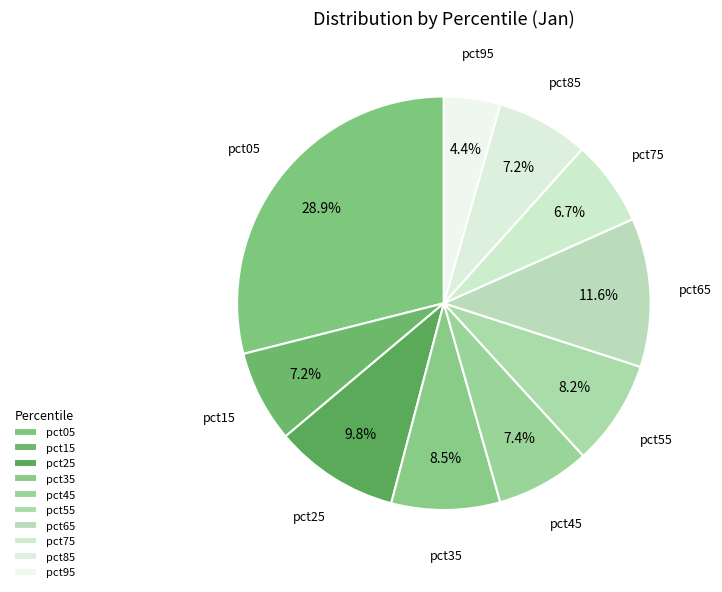

Is pct65 the majority of the pie?

No